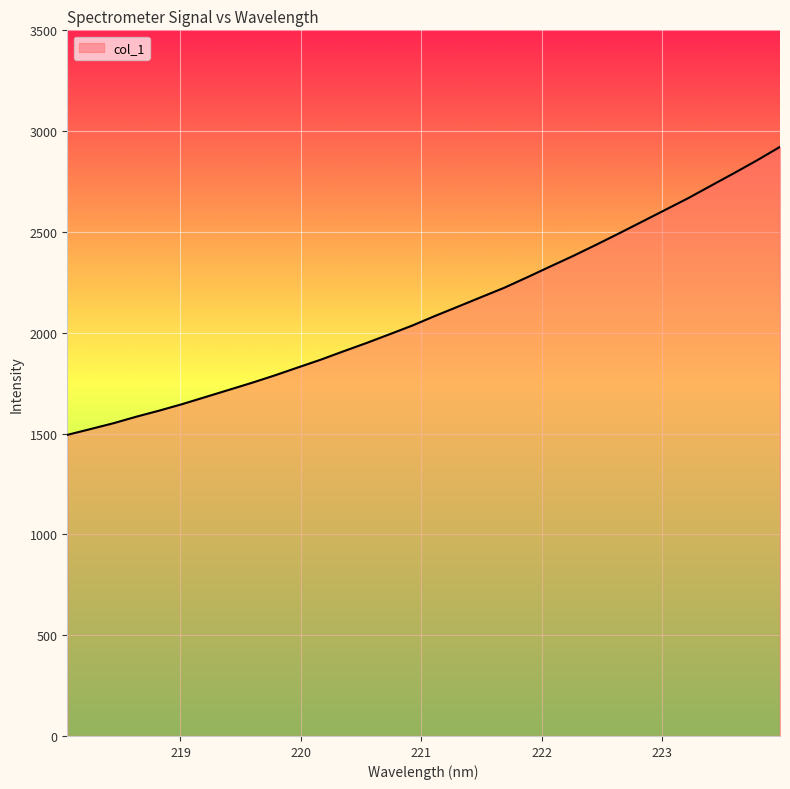

How many values exceed 2084?

16